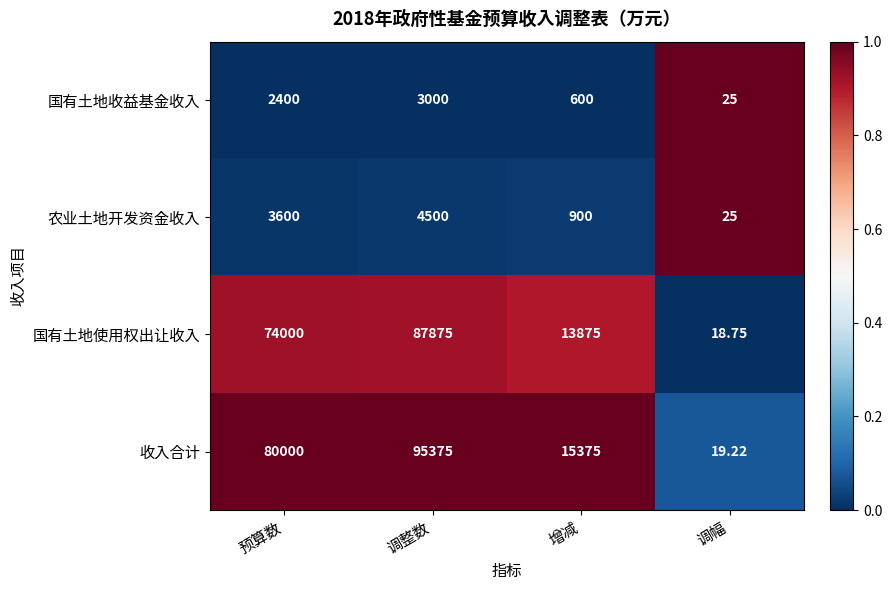

At which category is the sum across all series the highest?

调整数